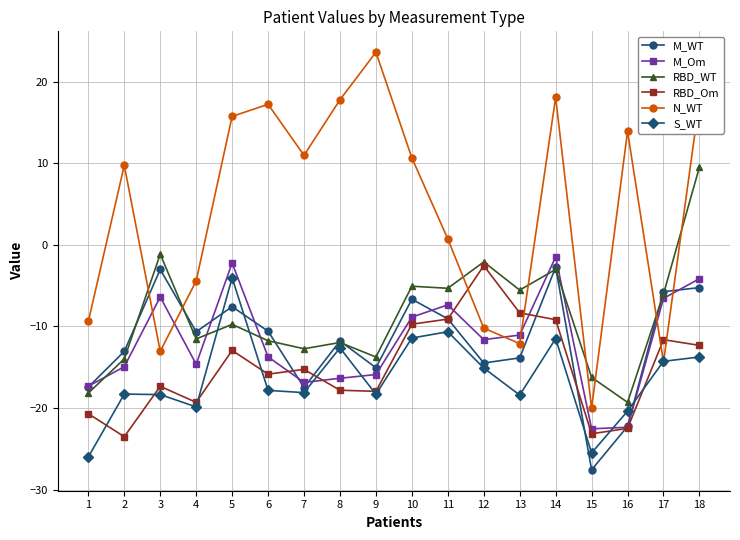

How many times do N_WT and RBD_Om cross each other?

4